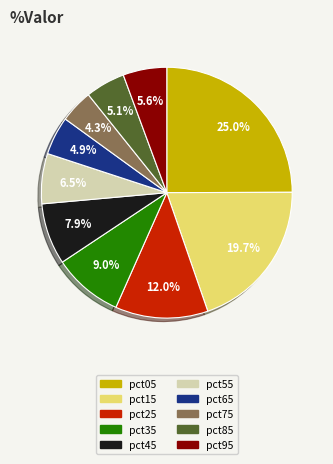

What percentage do pct35 and pct75 together represent?

13.3%